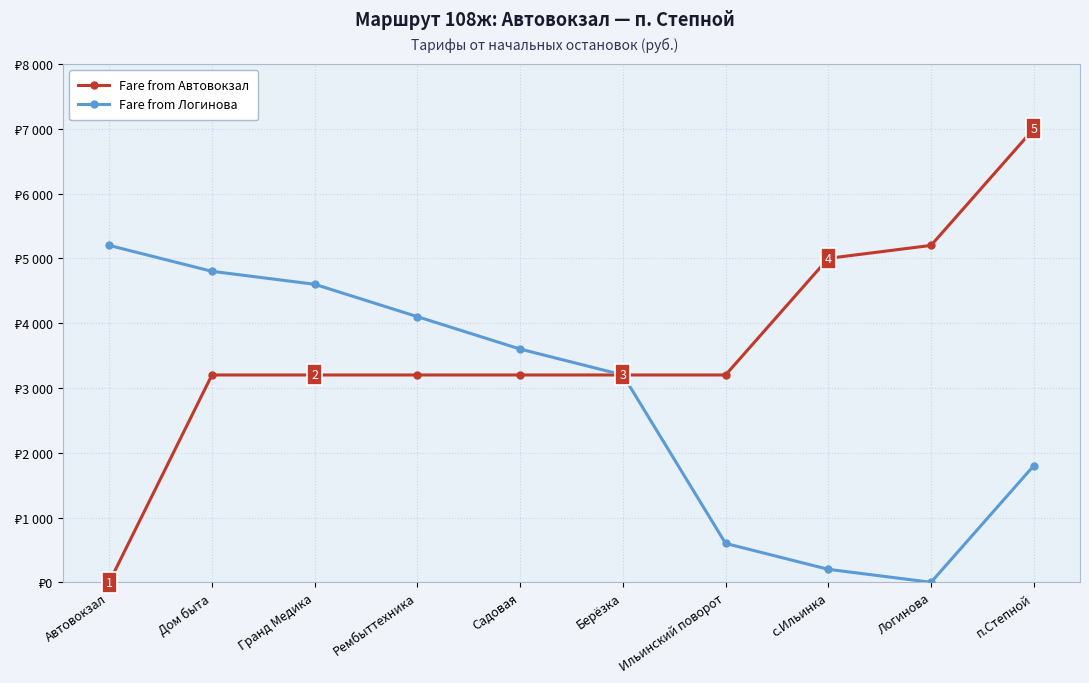

Reading left to right, what are all the values shown in this chart?

Fare from Автовокзал: Автовокзал=0	Дом быта=3200	Гранд Медика=3200	Рембыттехника=3200	Садовая=3200	Берёзка=3200	Ильинский поворот=3200	с.Ильинка=5000	Логинова=5200	п.Степной=7000
Fare from Логинова: Автовокзал=5200	Дом быта=4800	Гранд Медика=4600	Рембыттехника=4100	Садовая=3600	Берёзка=3200	Ильинский поворот=600	с.Ильинка=200	Логинова=0	п.Степной=1800